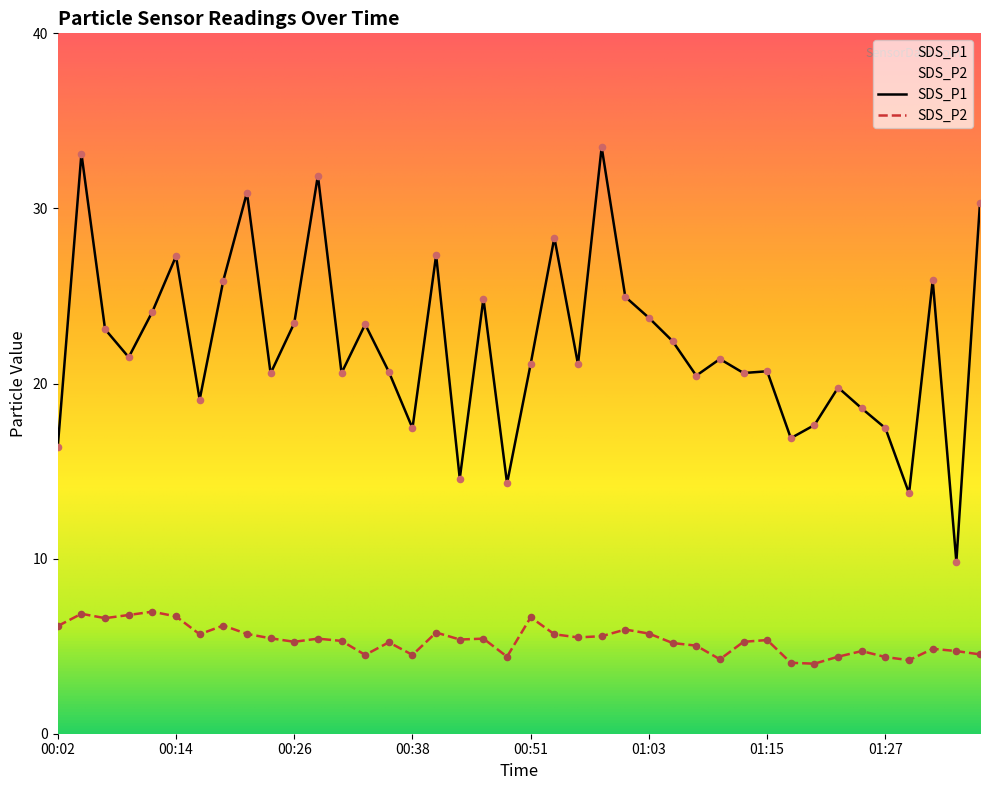

Is the value of SDS_P2 at 01:00 greater than the value of SDS_P1 at 00:55?

No